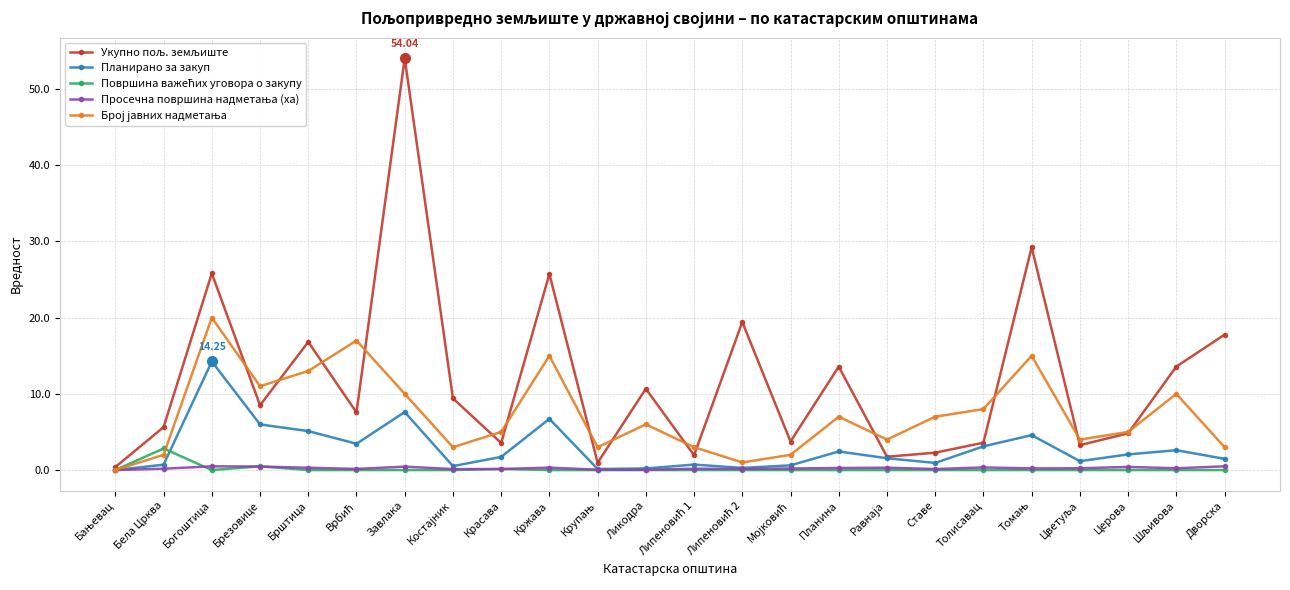

What is the label of the 18th point from the right?

Завлака